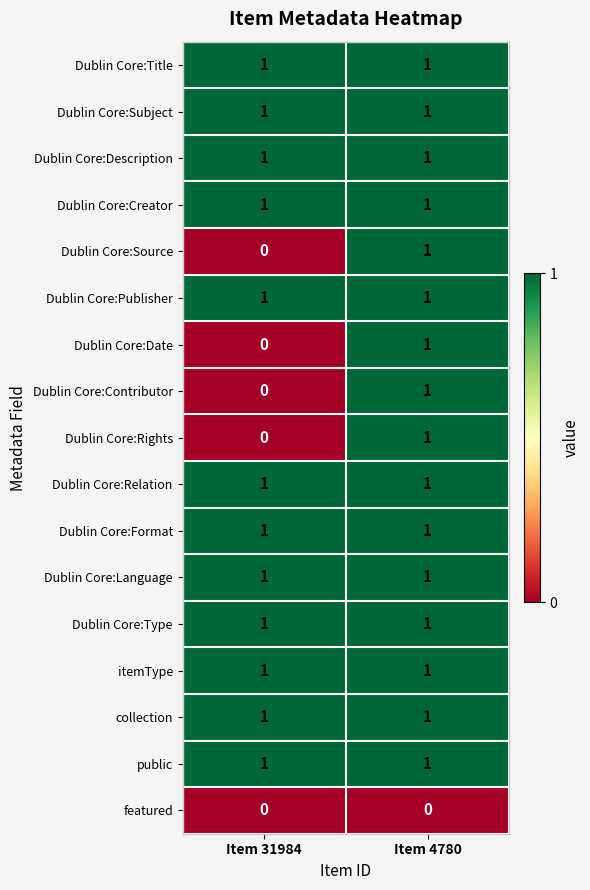

At which category is the sum across all series the highest?

Item 4780